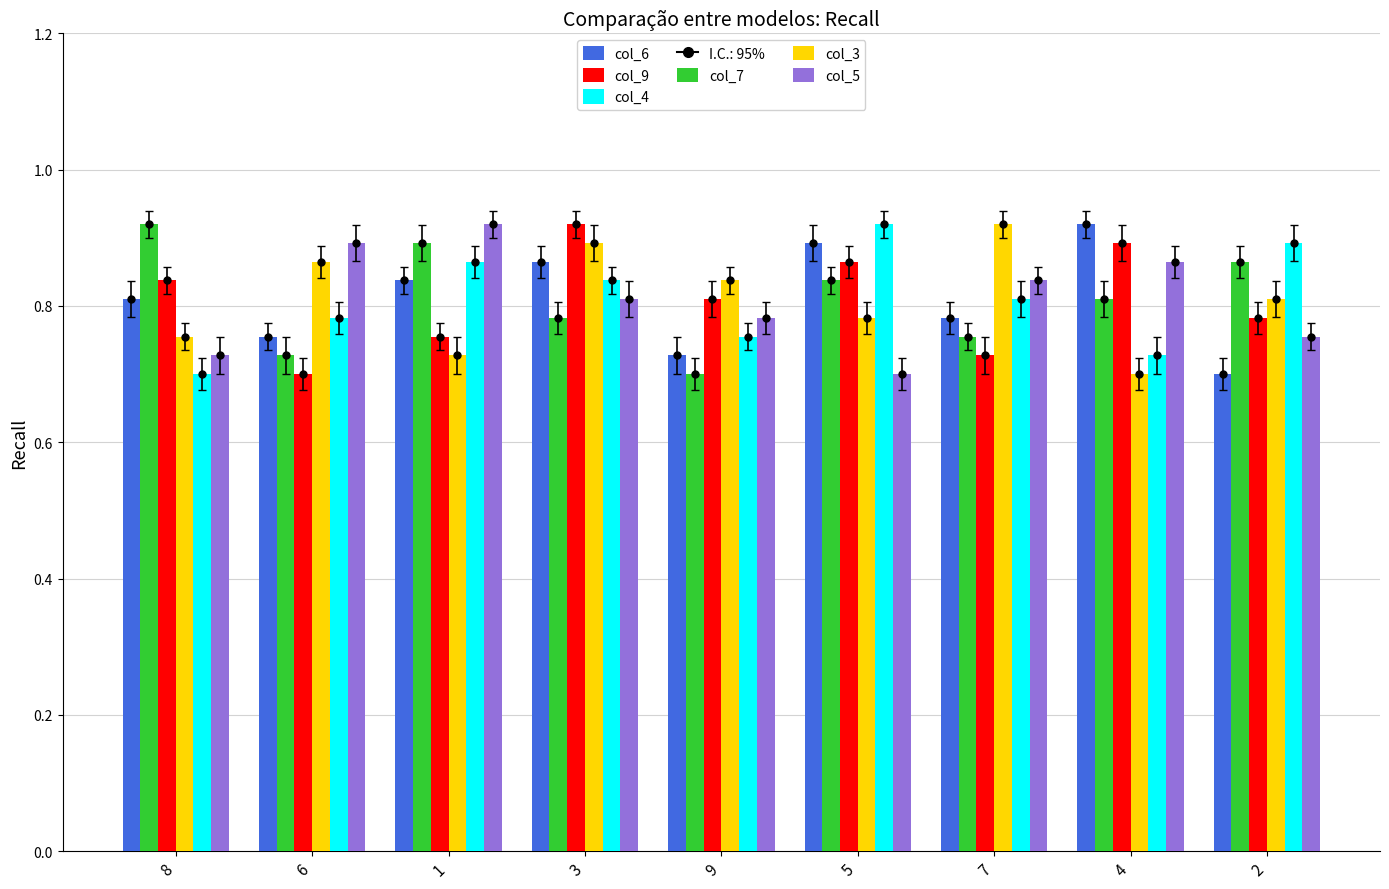

At how many categories does at least one series exceed 0?

9